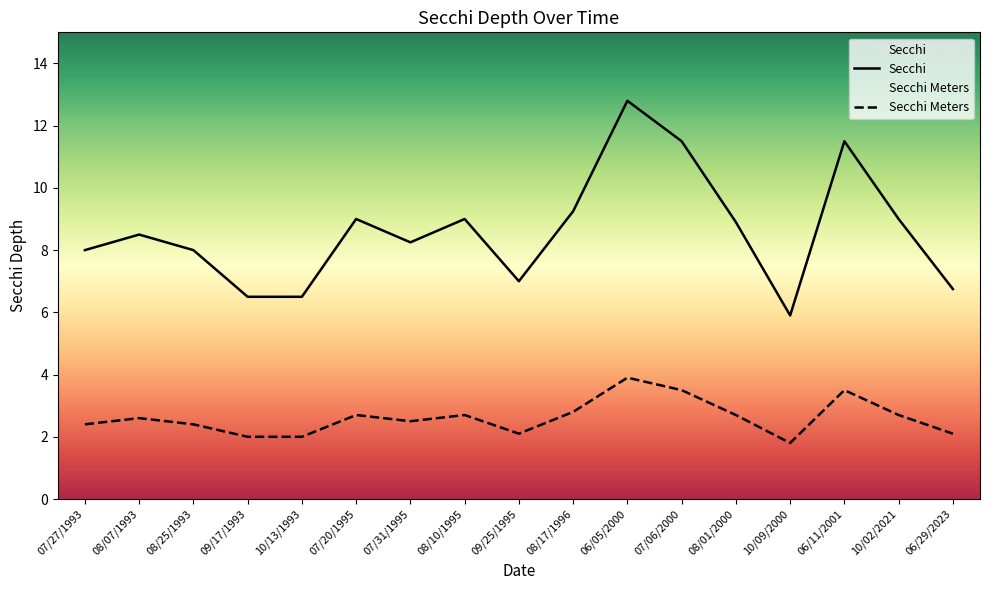

Is it true that Secchi Meters equals 3.5 at 07/06/2000?

True